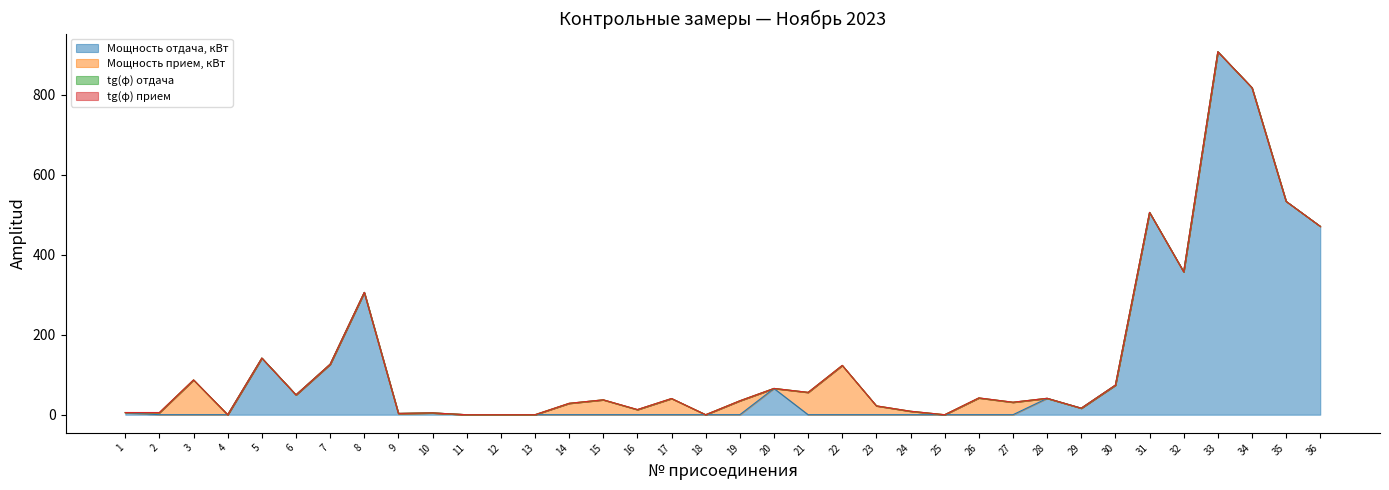

Reading left to right, transcribe all the data shown in this chart.

Мощность отдача, кВт: 1=5.0	2=0.0	3=0.0	4=0.0	5=141.6	6=49.7	7=126.2	8=306.0	9=2.9	10=4.4	11=0.0	12=0.0	13=0.0	14=0.0	15=0.0	16=0.0	17=0.0	18=0.0	19=0.0	20=65.7	21=0.0	22=0.0	23=0.0	24=0.0	25=0.0	26=0.0	27=0.0	28=40.9	29=16.3	30=73.9	31=505.8	32=357.3	33=907.9	34=818.0	35=533.6	36=471.2
Мощность прием, кВт: 1=0.0	2=5.2	3=86.9	4=0.0	5=0.0	6=0.0	7=0.0	8=0.0	9=0.0	10=0.0	11=0.0	12=0.0	13=0.0	14=28.4	15=37.2	16=12.7	17=40.5	18=0.0	19=34.8	20=0.0	21=55.8	22=123.3	23=22.1	24=8.6	25=0.0	26=41.9	27=31.1	28=0.0	29=0.0	30=0.0	31=0.0	32=0.0	33=0.0	34=0.0	35=0.0	36=0.0
tg(φ) отдача: 1=0.5	2=0.0	3=0.0	4=0.0	5=0.1	6=0.0	7=0.0	8=0.0	9=0.4	10=0.2	11=0.0	12=0.0	13=0.0	14=0.0	15=0.0	16=0.0	17=0.0	18=0.0	19=0.0	20=0.1	21=0.0	22=0.0	23=0.0	24=0.0	25=0.0	26=0.0	27=0.0	28=0.2	29=0.0	30=0.3	31=0.4	32=0.4	33=0.1	34=0.2	35=0.1	36=0.1
tg(φ) прием: 1=0.0	2=0.3	3=0.2	4=0.0	5=0.0	6=0.0	7=0.0	8=0.0	9=0.0	10=0.0	11=0.0	12=0.0	13=0.0	14=0.1	15=0.1	16=0.3	17=0.1	18=0.0	19=0.0	20=0.0	21=0.1	22=0.1	23=0.0	24=0.2	25=0.0	26=0.2	27=0.2	28=0.0	29=0.0	30=0.0	31=0.0	32=0.0	33=0.0	34=0.0	35=0.0	36=0.0